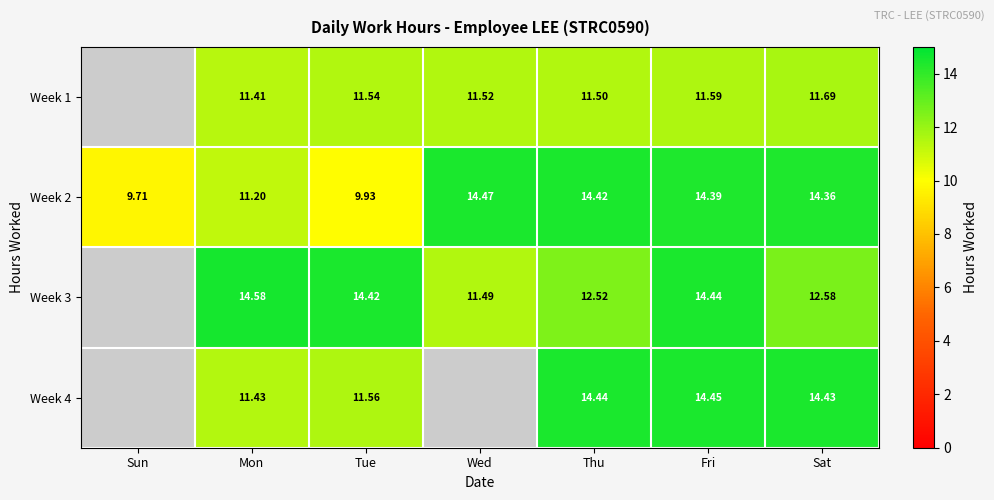

Is it true that Week 1 equals 18.0 at Fri?

False